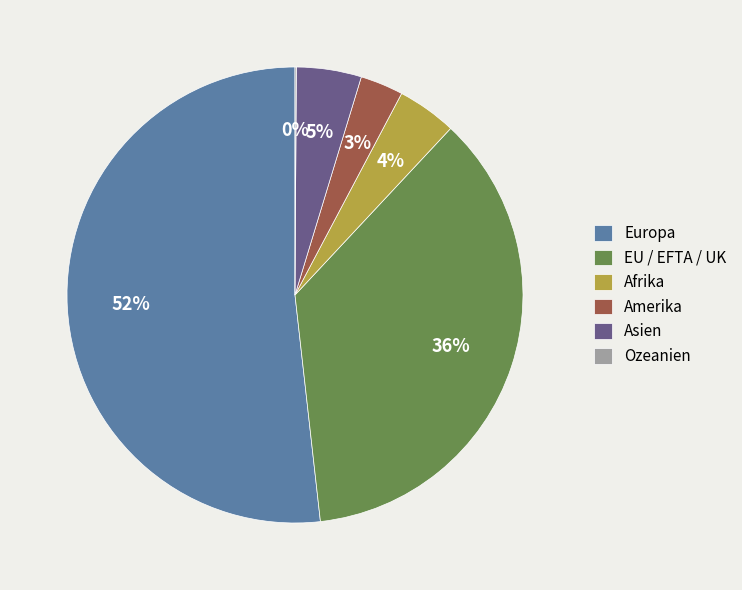

The Afrika slice represents 4% of the pie. True or false?

True